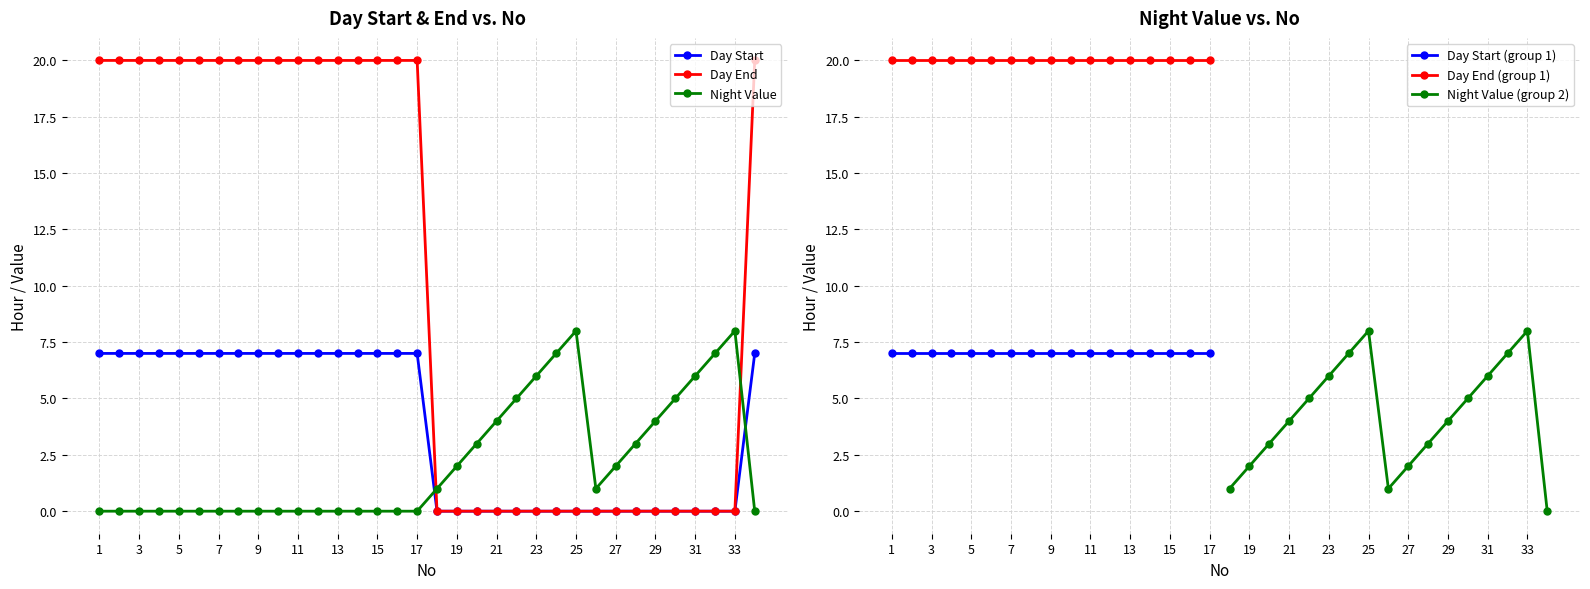

The Day Start series shows -4 at 25. True or false?

False